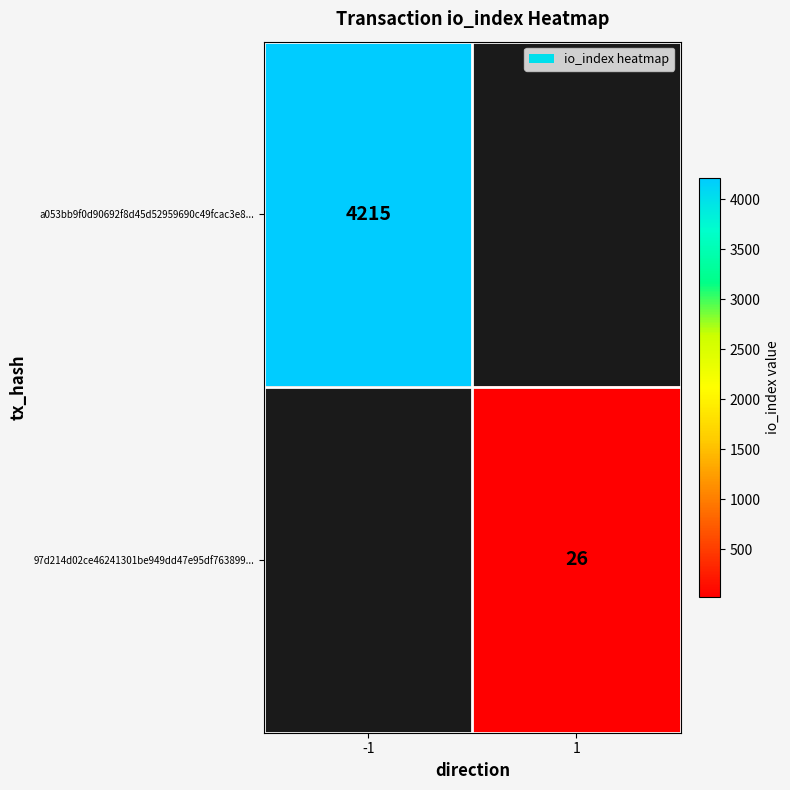

True or false: 97d214d02ce46241301be949dd47e95df763899... has a value of 26 at 1.

True